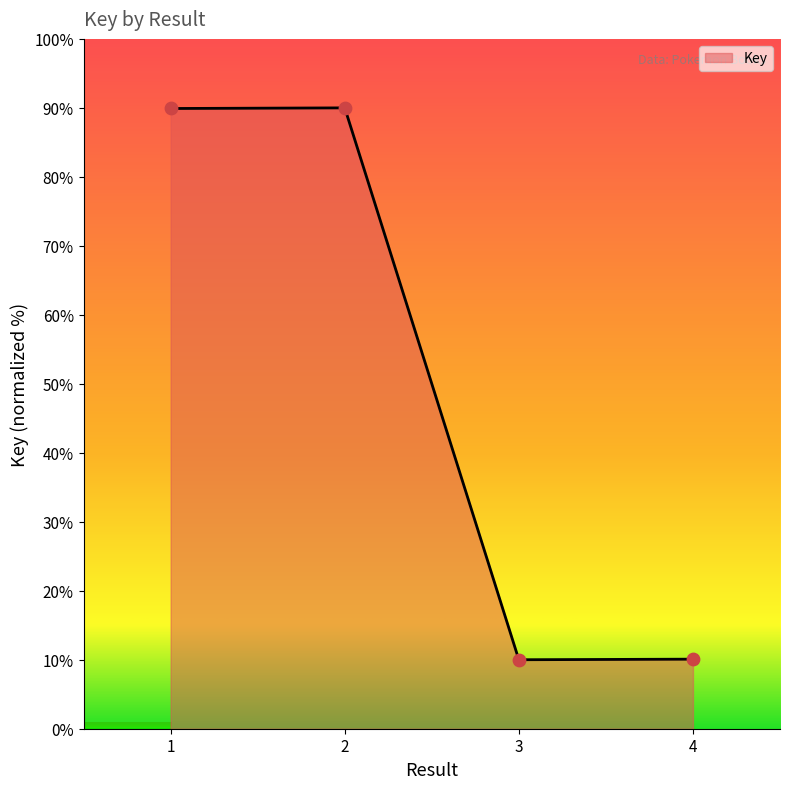

Which has a higher value, 3 or 2?

2